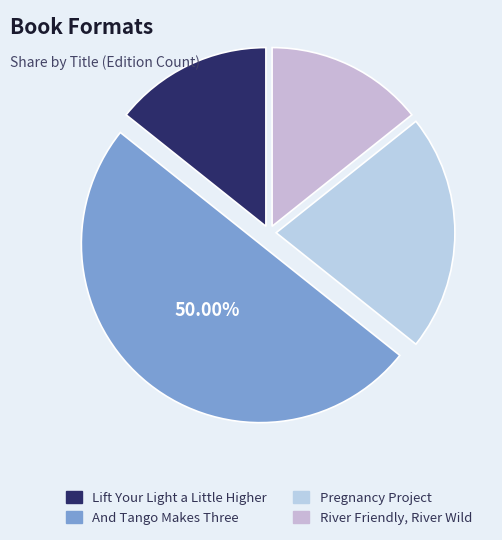

Rank the categories by value from lowest to highest.

Lift Your Light a Little Higher, River Friendly, River Wild, Pregnancy Project, And Tango Makes Three